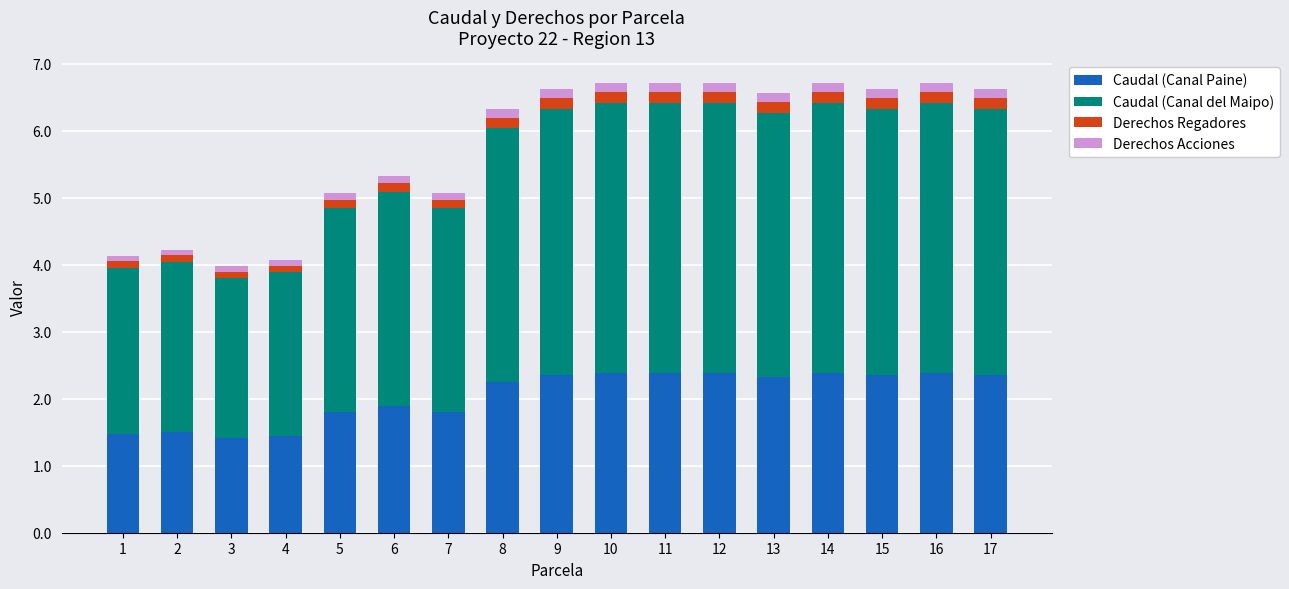

What is the total value across all series at 10?

6.7